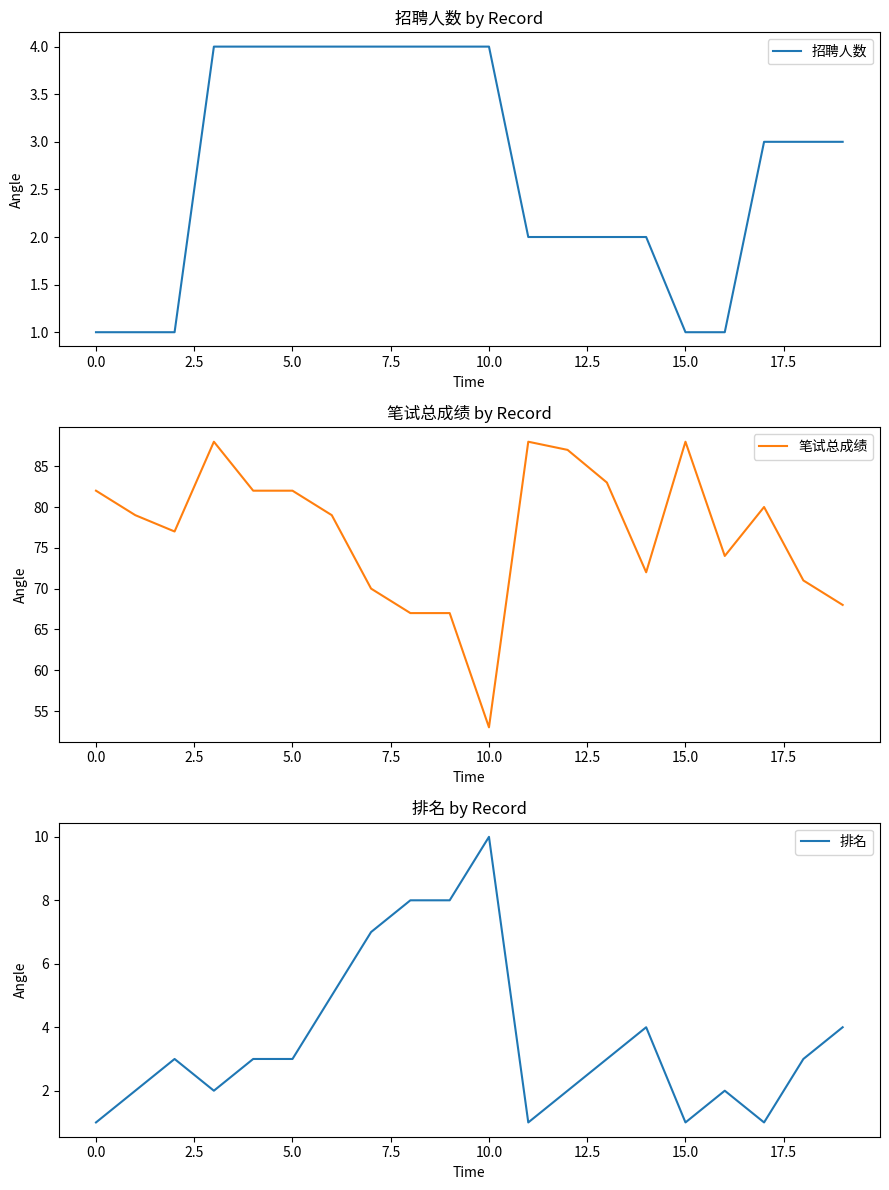

Reading left to right, what are all the values shown in this chart?

招聘人数: 1	1	1	4	4	4	4	4	4	4	4	2	2	2	2	1	1	3	3	3
笔试总成绩: 82	79	77	88	82	82	79	70	67	67	53	88	87	83	72	88	74	80	71	68
排名: 1	2	3	2	3	3	5	7	8	8	10	1	2	3	4	1	2	1	3	4